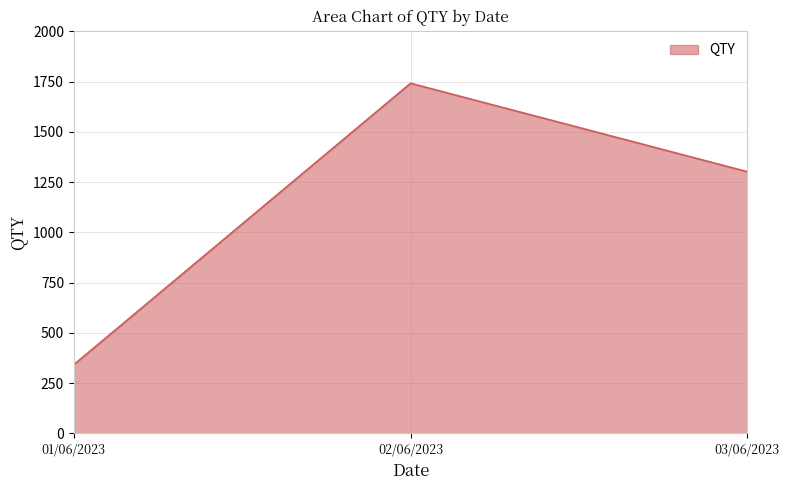

Between 01/06/2023 and 02/06/2023, which is larger?

02/06/2023